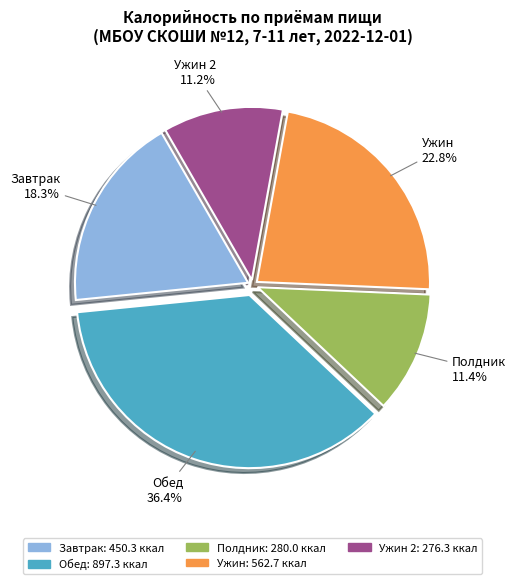

Is there any slice that represents more than half of the pie?

No